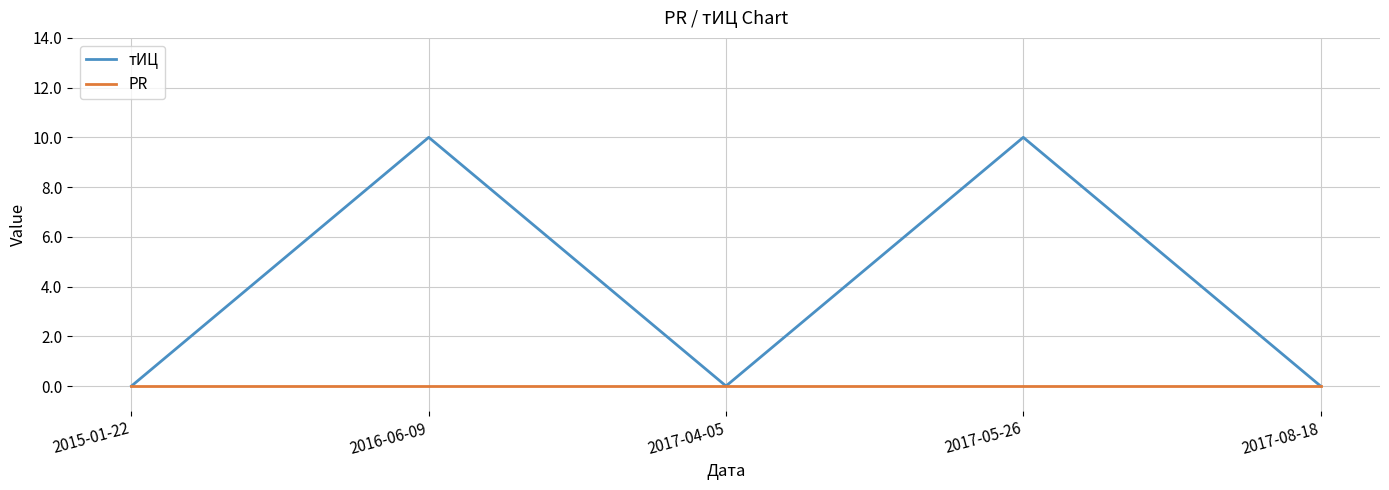

Which series has the largest total across all categories?

тИЦ